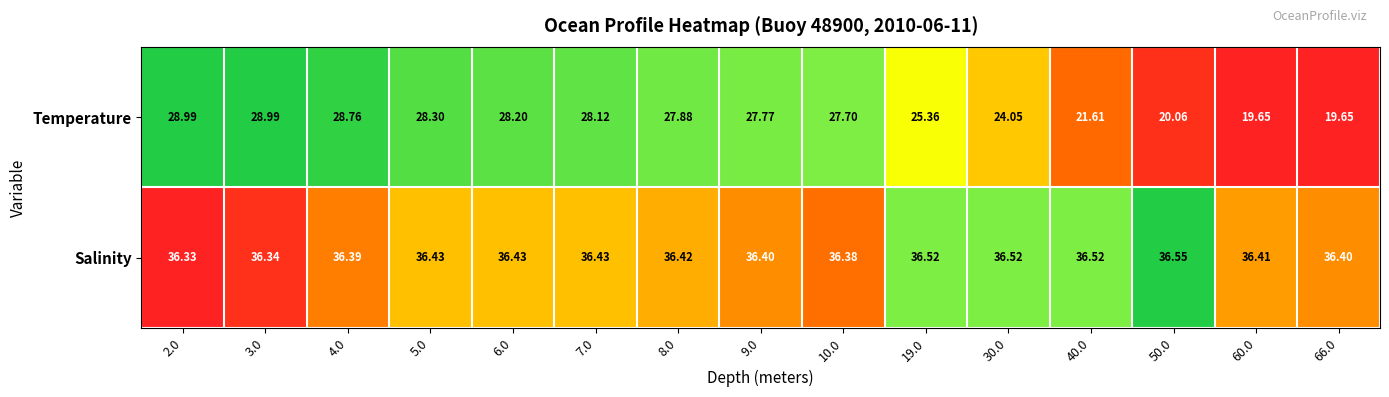

What is the total value across all series at 4.0?

65.2